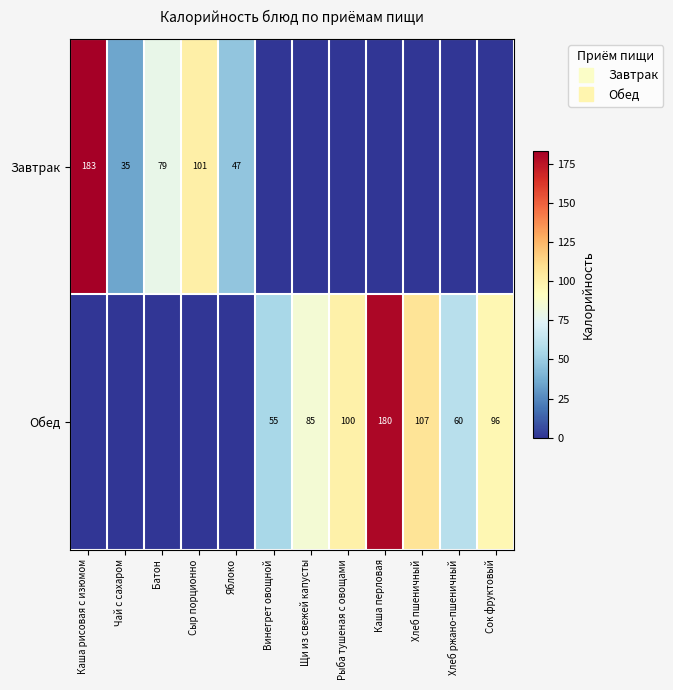

At which category is the sum across all series the highest?

Каша рисовая с изюмом